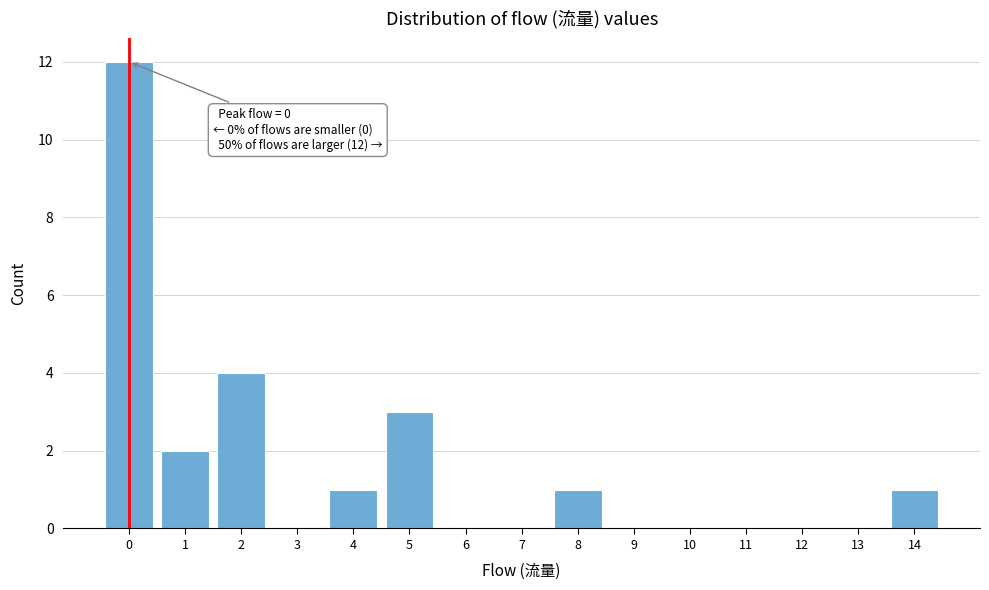

Reading left to right, extract all data points from this chart.

0=12	1=2	2=4	3=0	4=1	5=3	6=0	7=0	8=1	9=0	10=0	11=0	12=0	13=0	14=1